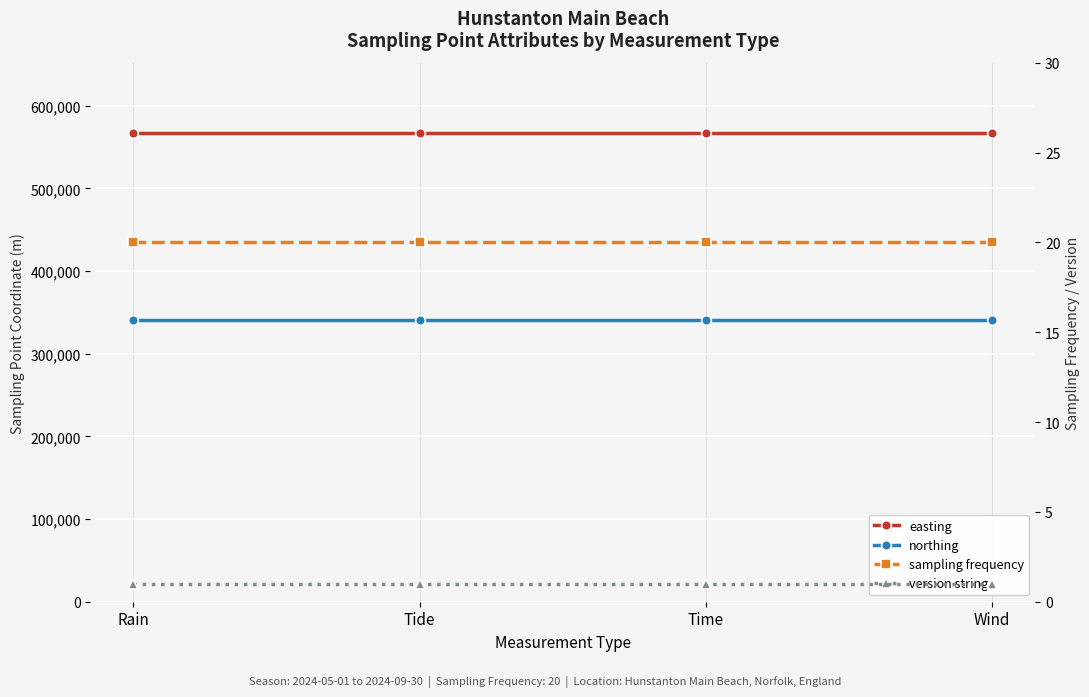

What are all the series names shown in the legend?

easting, northing, sampling frequency, version string